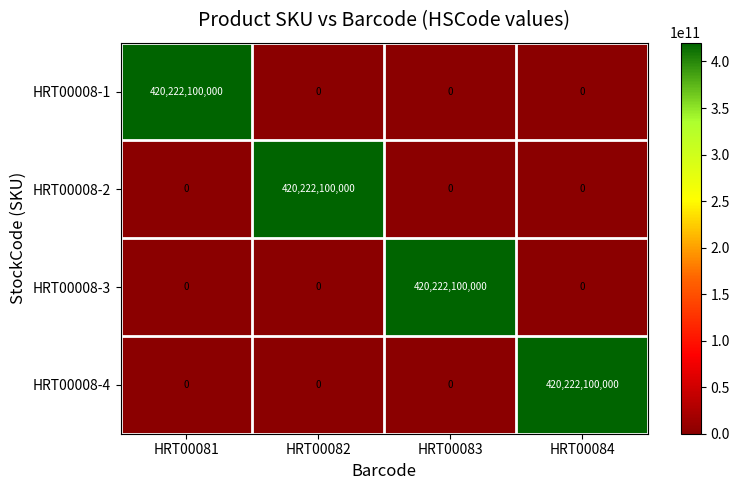

Count the number of data series in this chart.

4